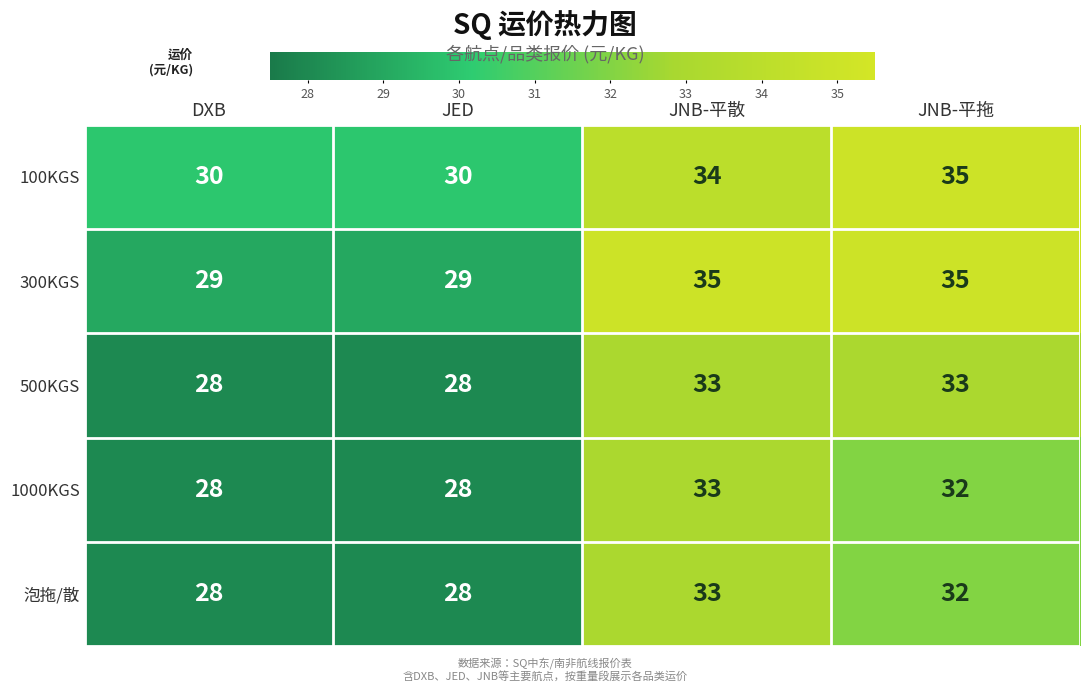

What is the average value of the 泡拖/散 series?

30